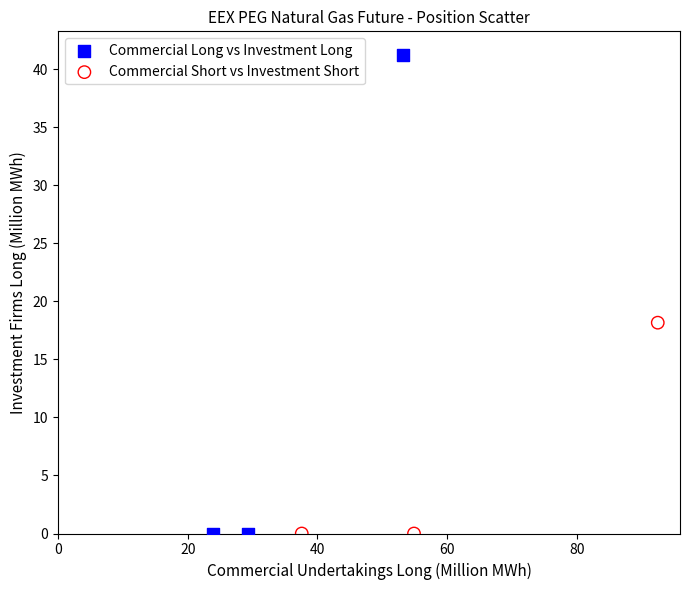

Which series has the widest spread of Y values?

Commercial Long vs Investment Long